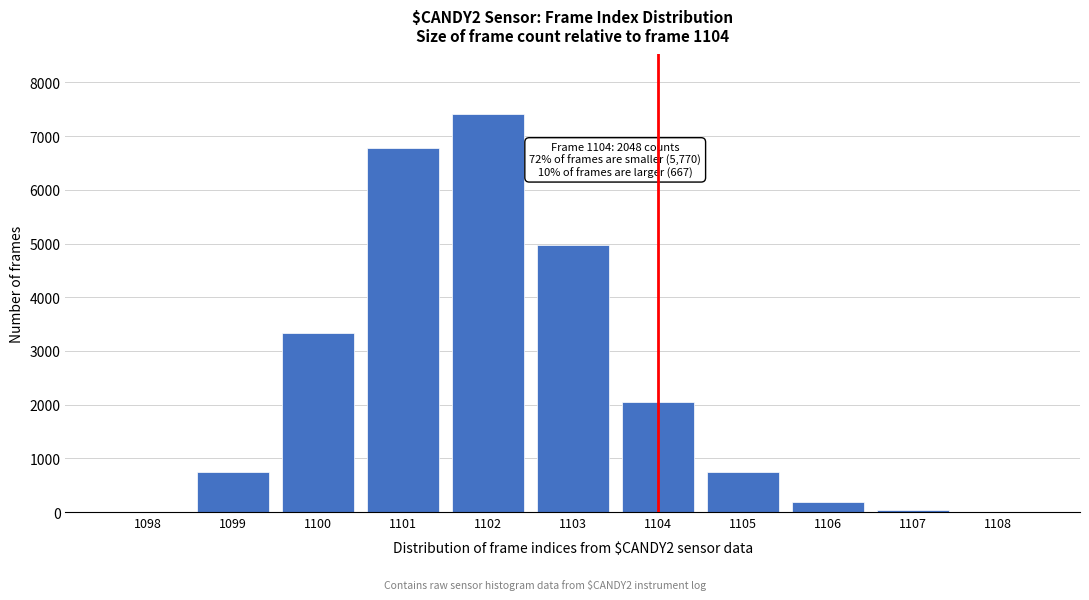

Is it true that the value at 1101 is 3156?

False